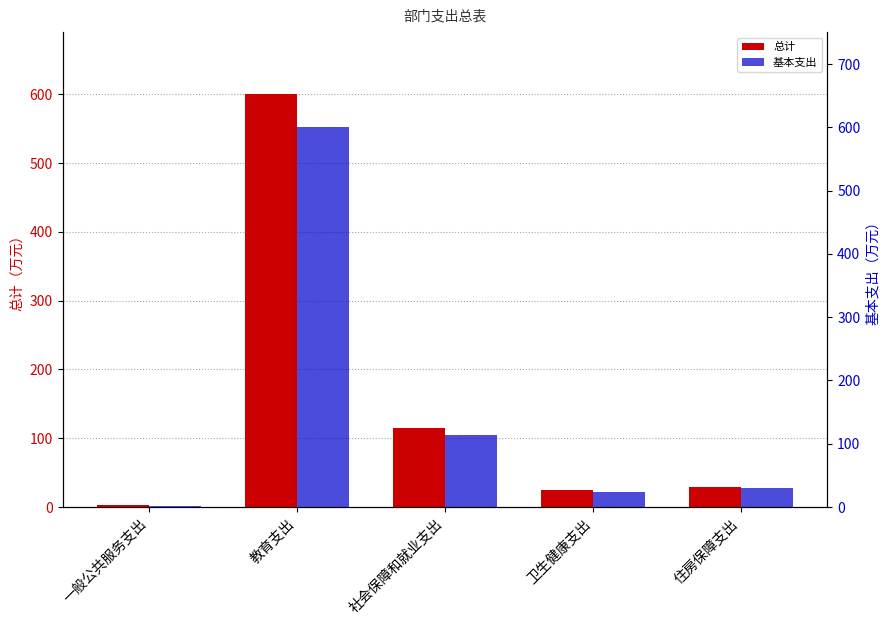

What is the label of the 1st bar from the left?

一般公共服务支出